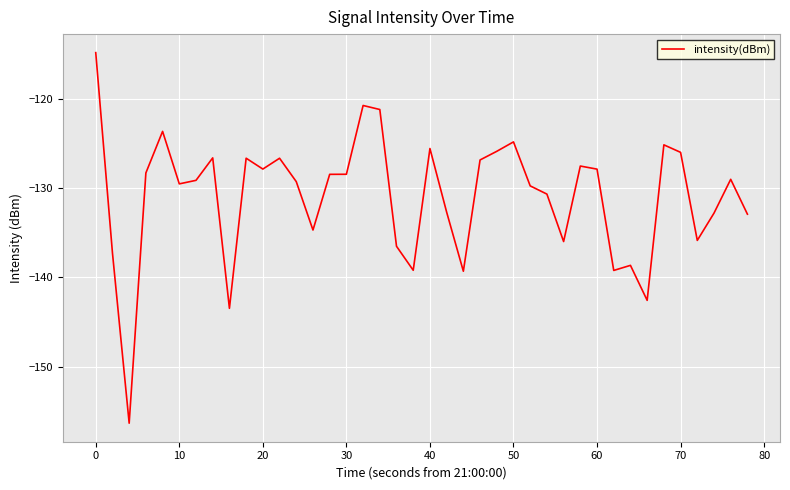

What is the difference between the maximum and minimum values?

41.5